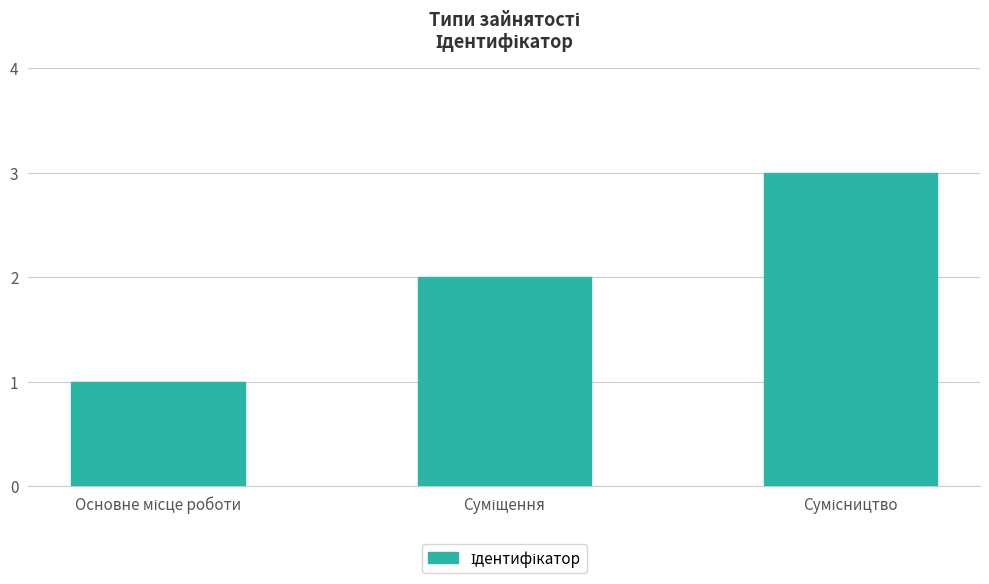

What is the greatest value displayed?

3